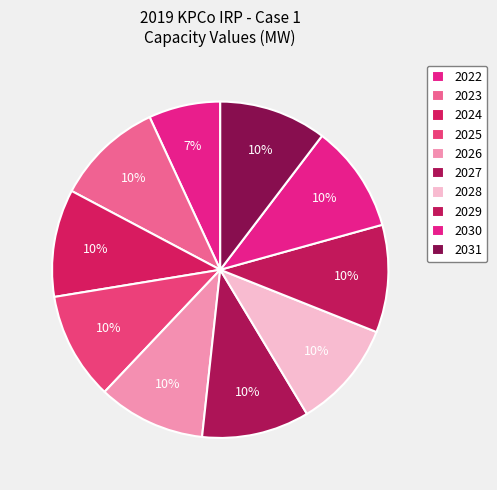

Which category has the smallest portion of the pie?

2022